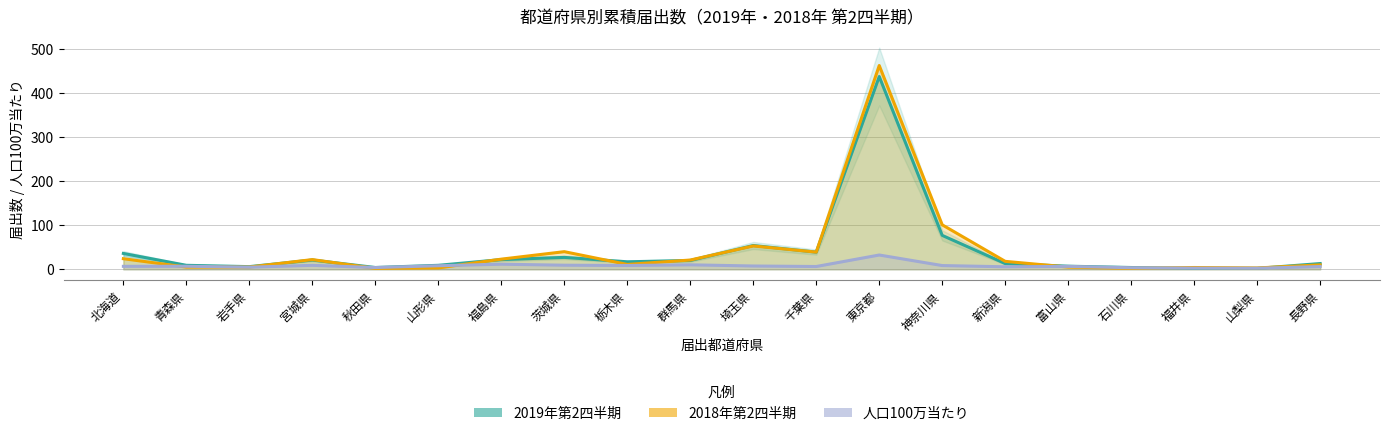

Between which two adjacent categories do 人口100万当たり and 2018年第2四半期 first intersect?

北海道 and 青森県